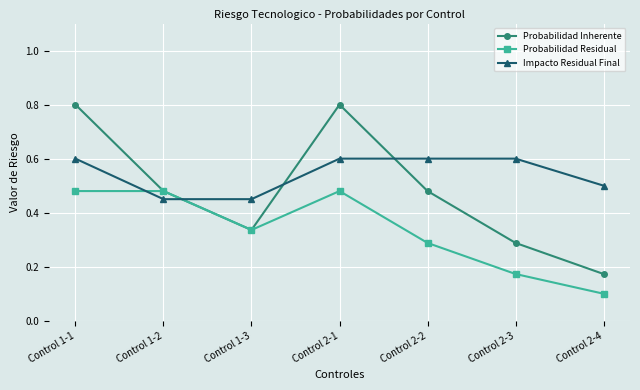

Between which two adjacent categories do Impacto Residual Final and Probabilidad Inherente first intersect?

Control 1-2 and Control 1-3